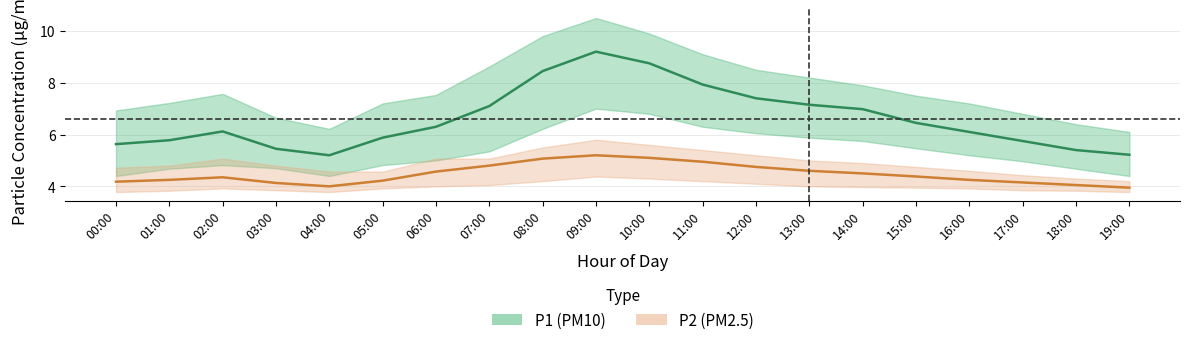

What position from the left is 09:00?

10